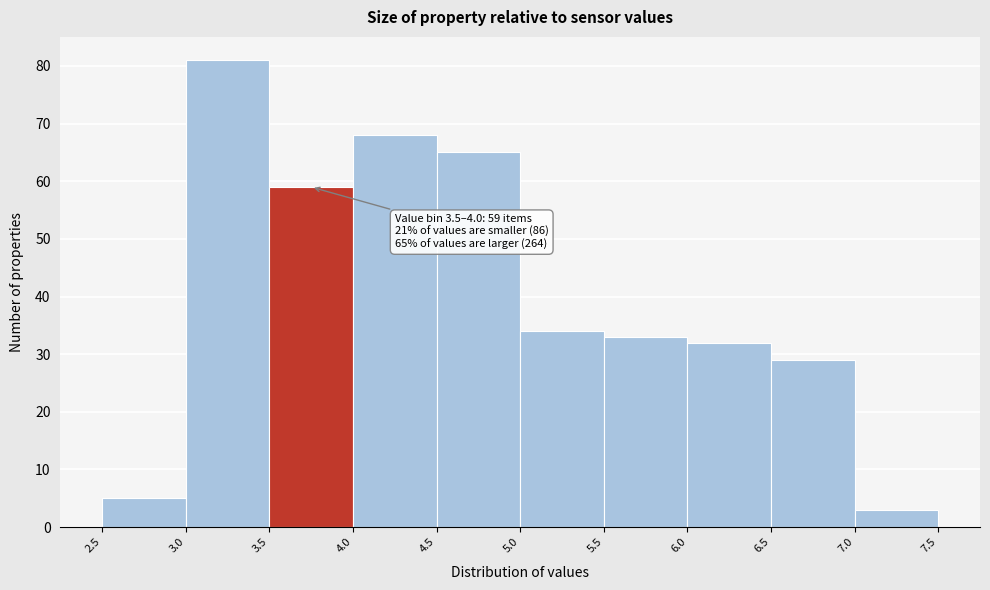

Over which range of the x-axis is the bar tallest?

3.0 to 3.5